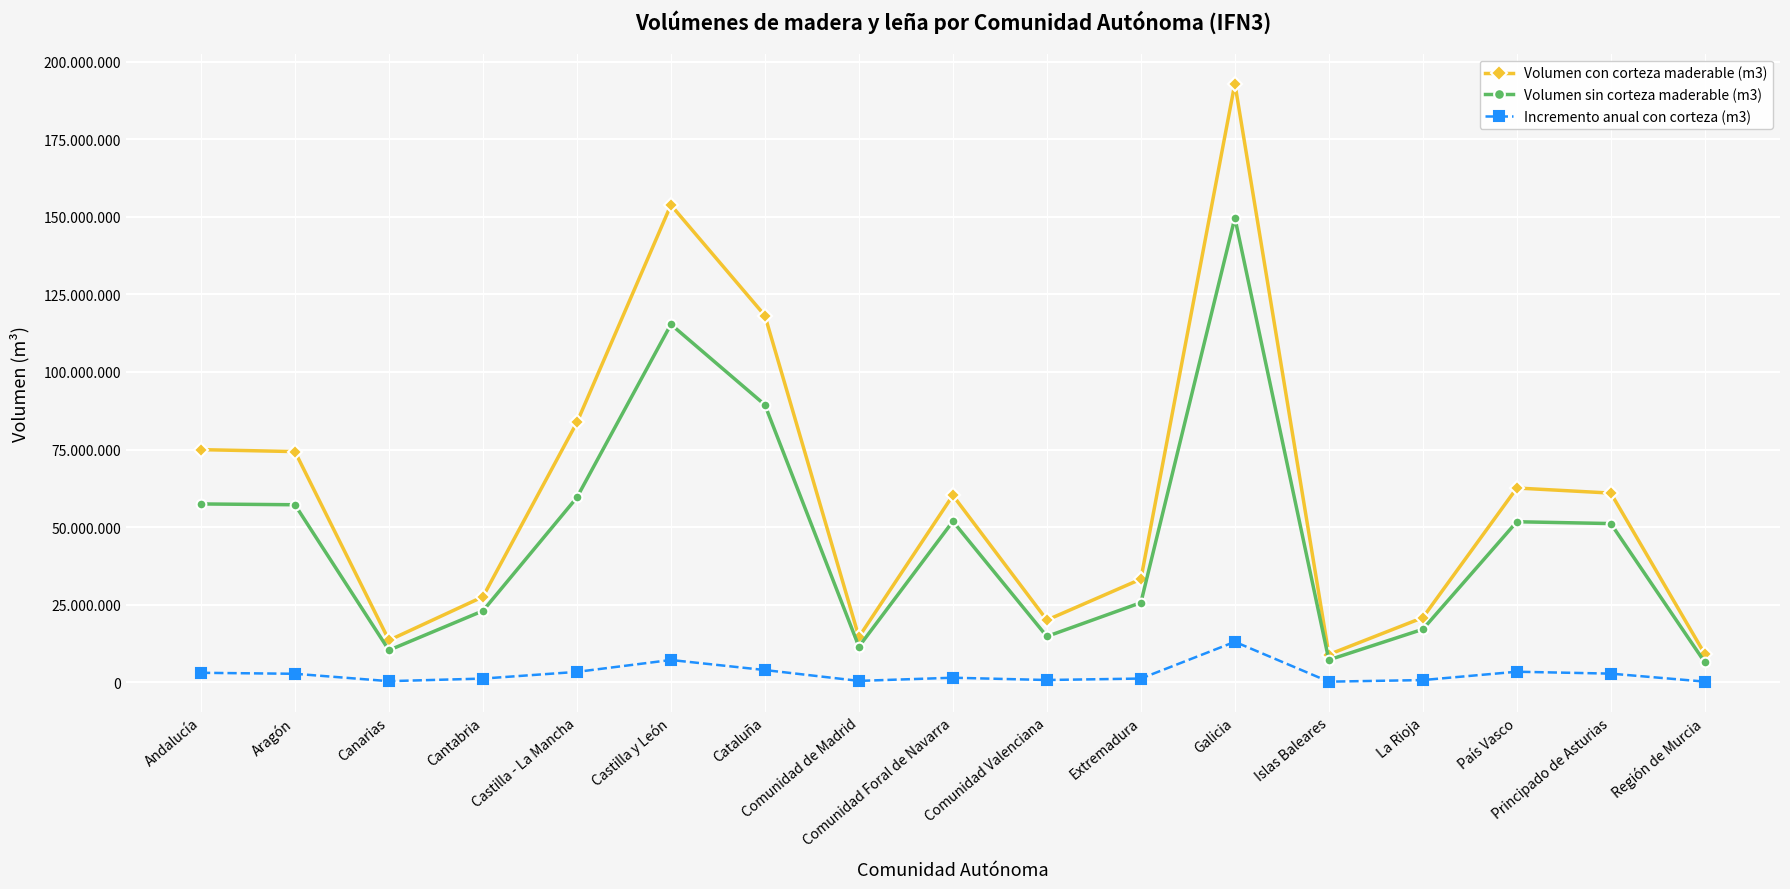

What is the difference between the maximum and minimum values in the Volumen con corteza maderable (m3) series?

183942555